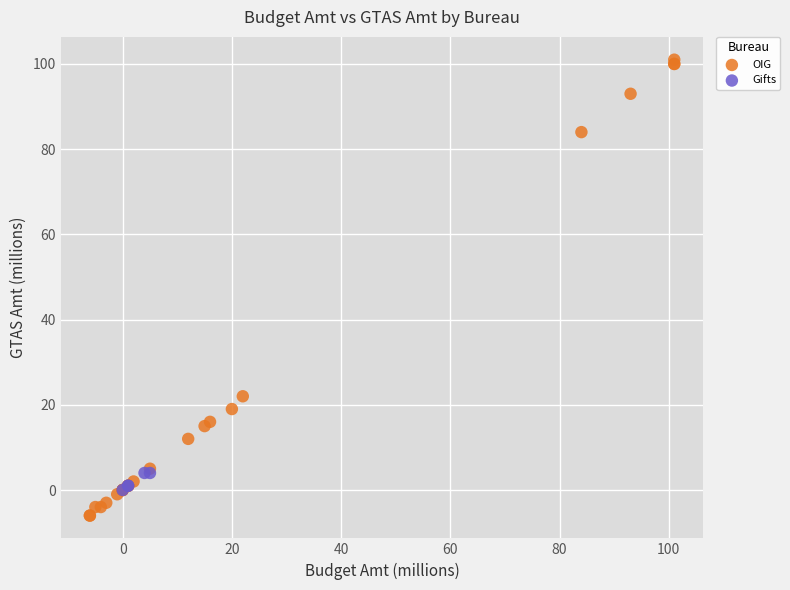

What are all the series names shown in the legend?

OIG, Gifts